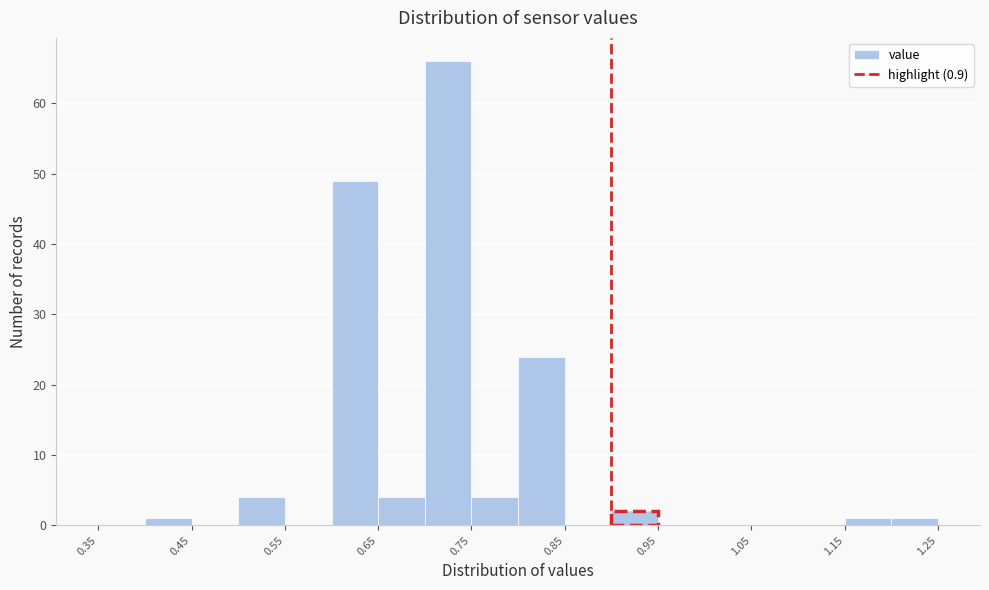

Over which range of the x-axis is the bar tallest?

0.70 to 0.75